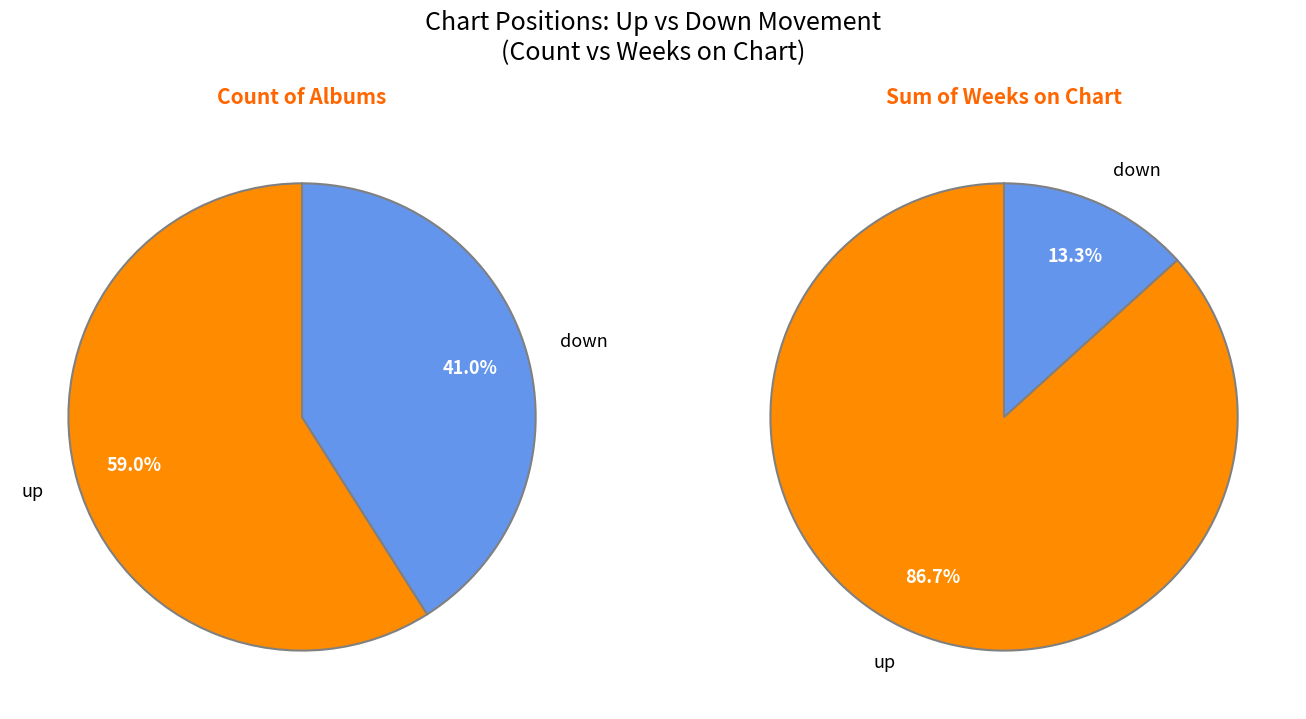

To the nearest percent, what portion does down represent?

41%